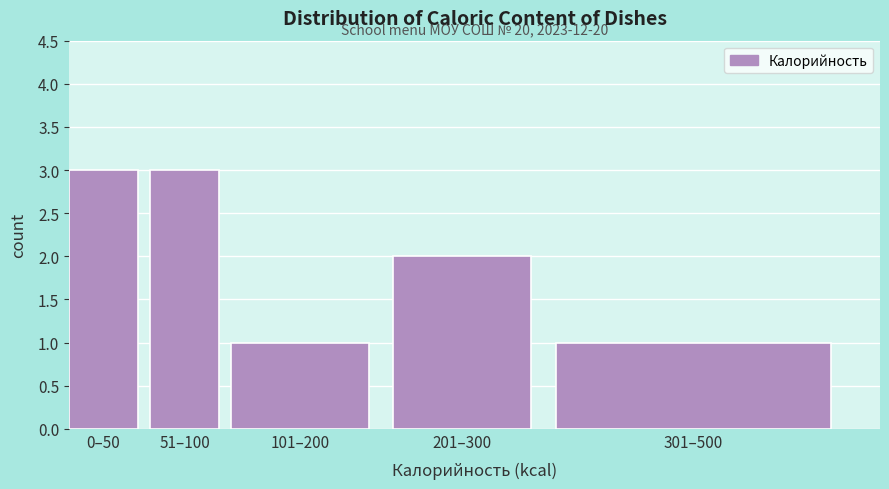

Reading left to right, list all the values displayed in this chart.

3	3	1	2	1